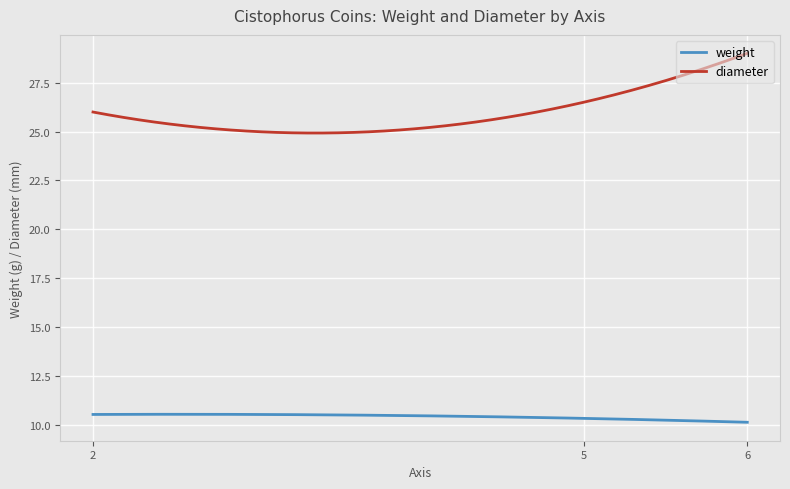

True or false: weight and diameter intersect in this chart.

False